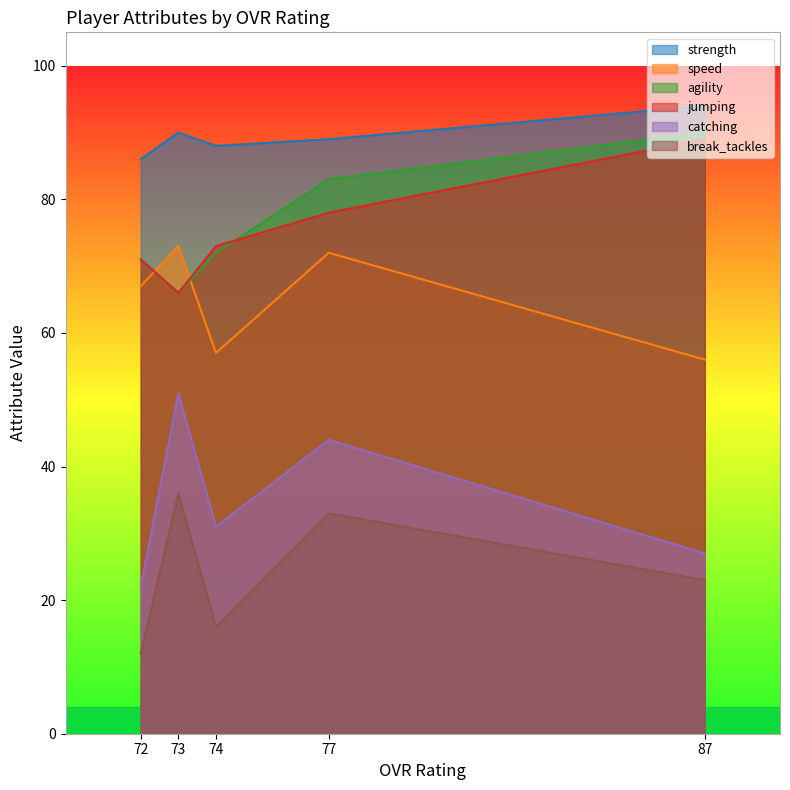

Which category has the highest value in the break_tackles series?

73